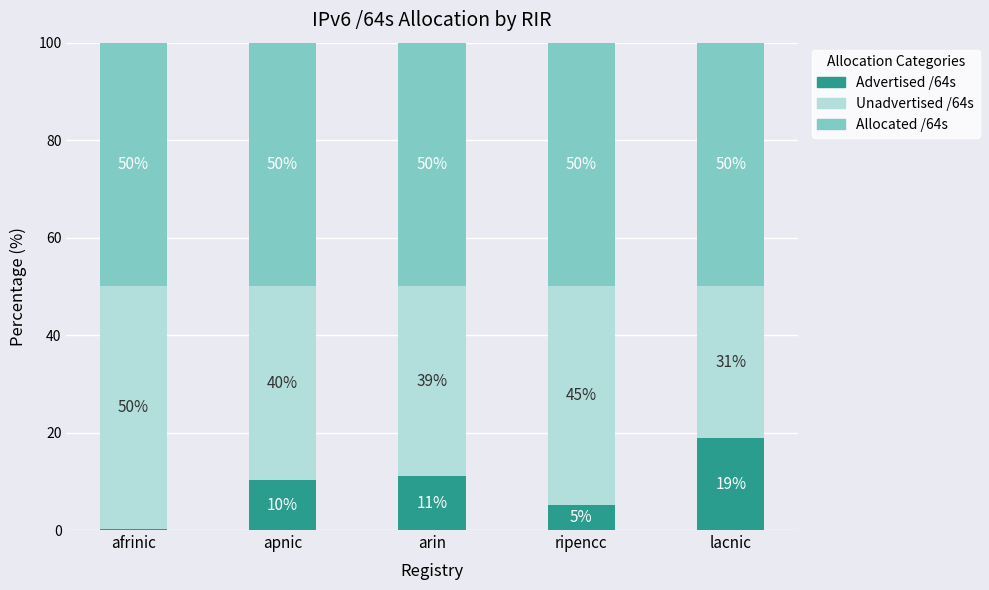

The Advertised /64s series shows 6.2 at apnic. True or false?

False